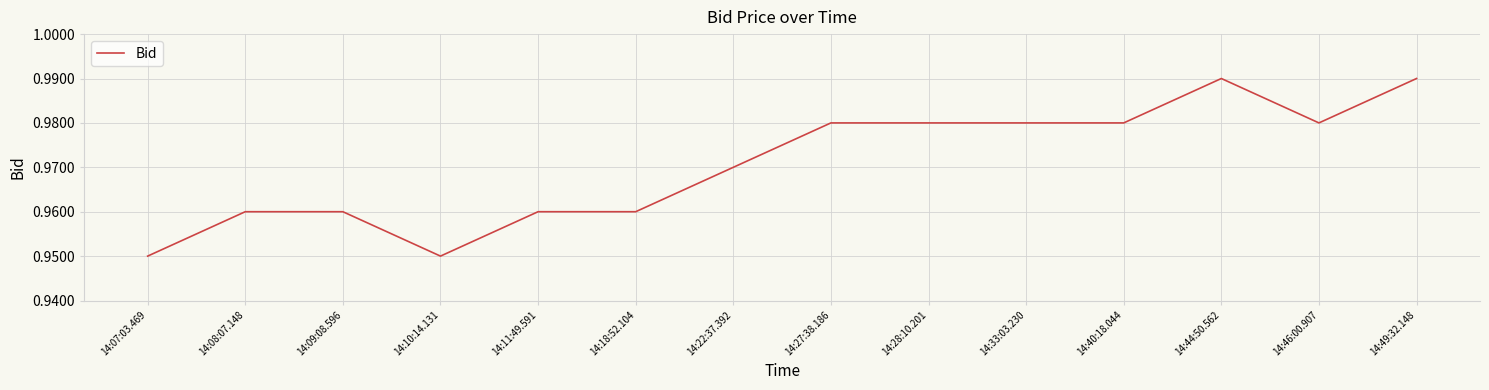

Is it true that the value at 14:08:07.148 is 1.4?

False